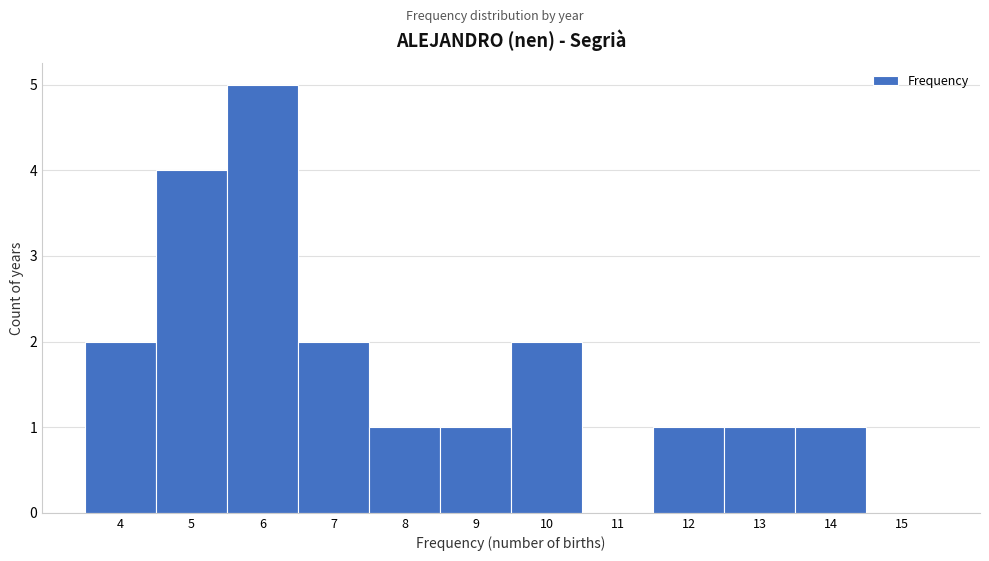

How tall is the bar that spans 5.5 to 6.5 on the x-axis? The values are not printed on the chart, so give them approximately, as read against the axis.

5